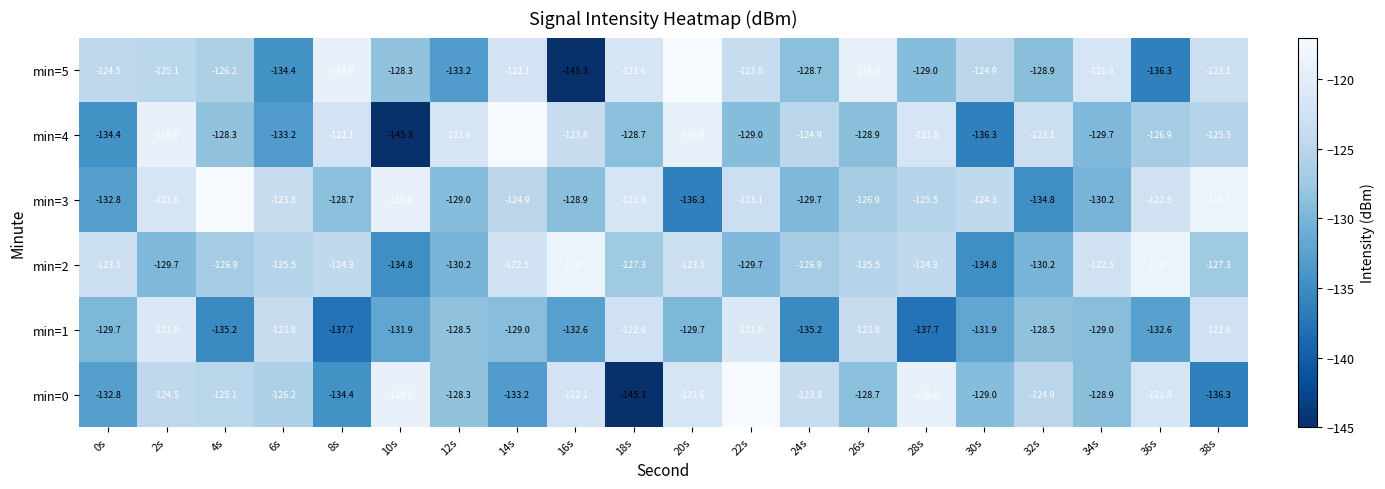

Rank the series at 38s from lowest to highest value.

min=0, min=2, min=4, min=5, min=1, min=3